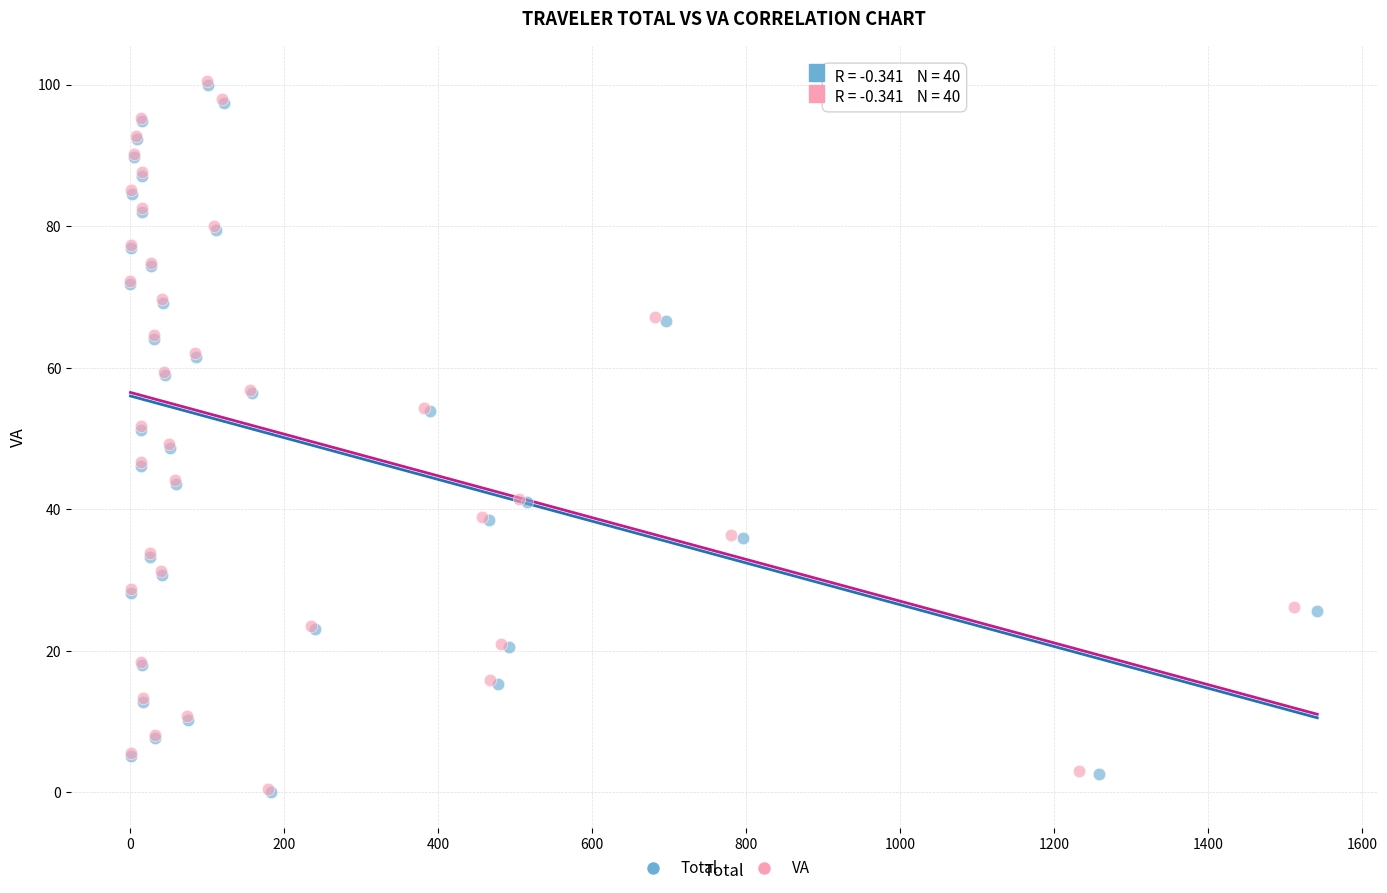

What are all the series names shown in the legend?

Total, VA